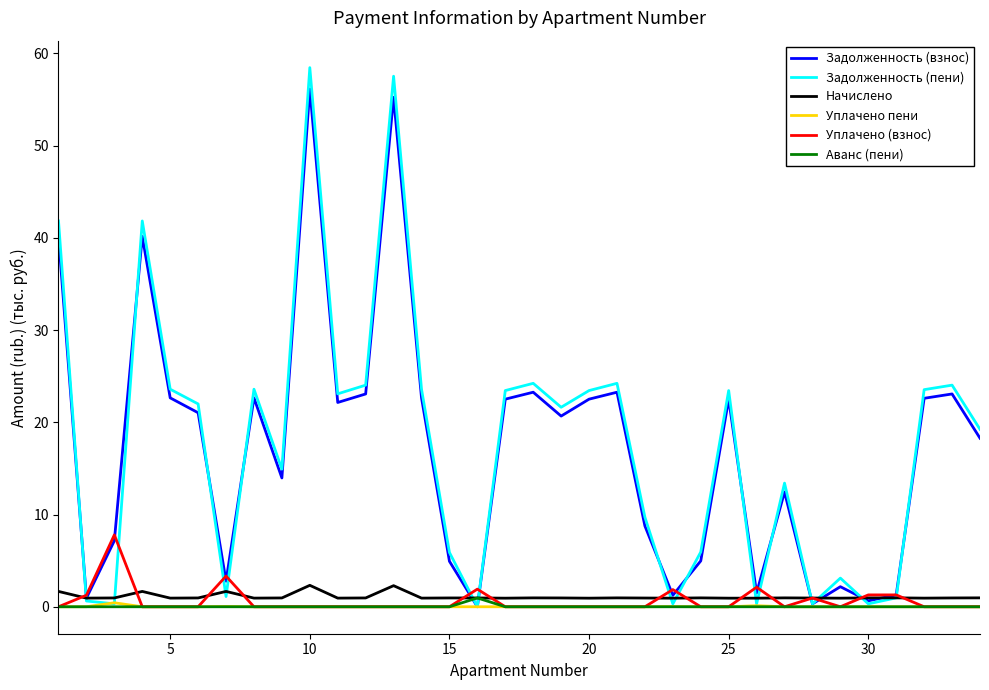

Which series has the widest spread of values?

Задолженность (пени)